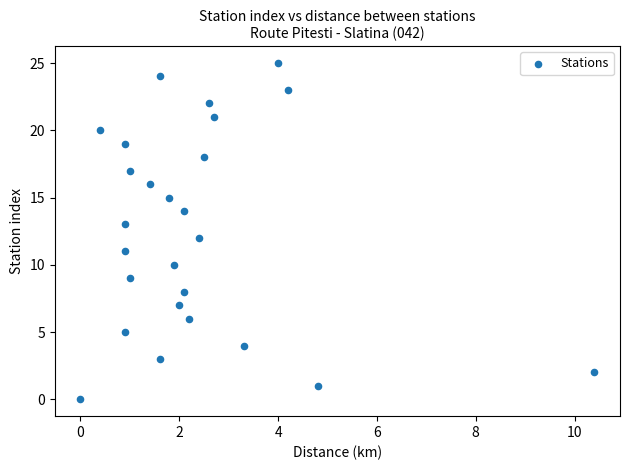

What is the range of Y values (max minus min)?

25